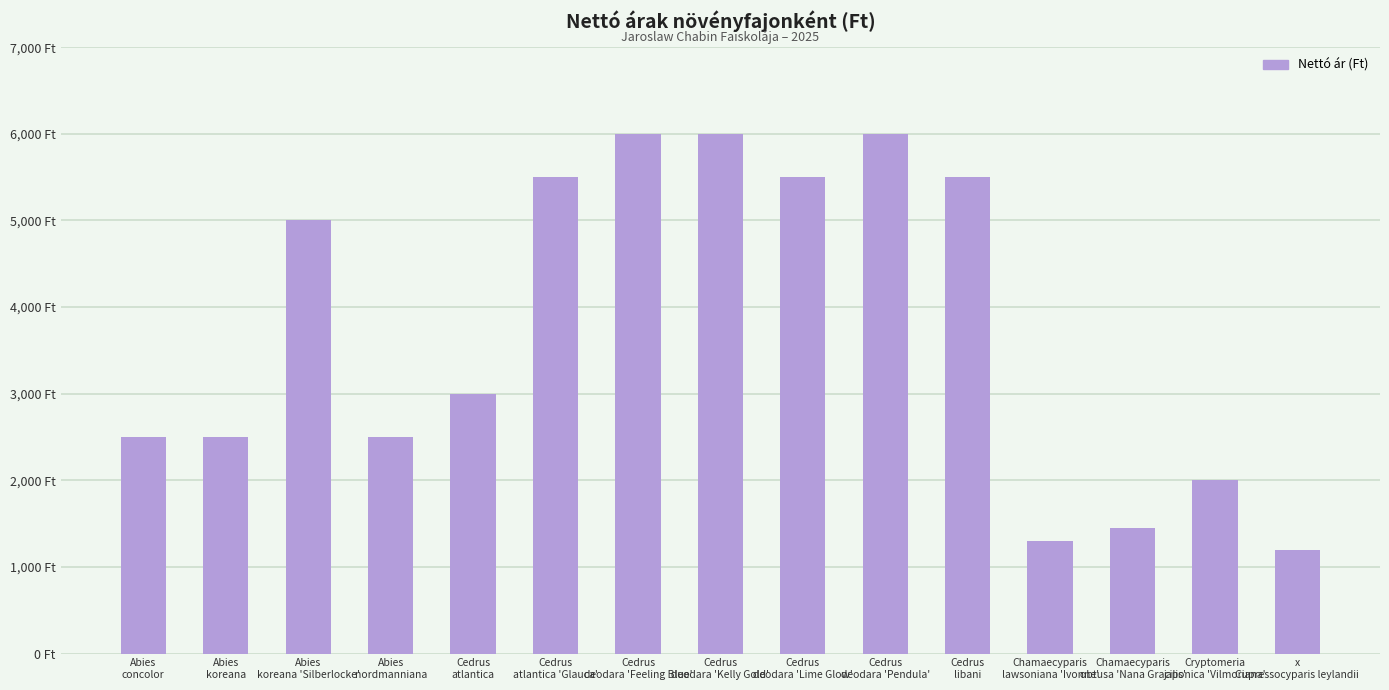

Does the chart contain any negative values?

No